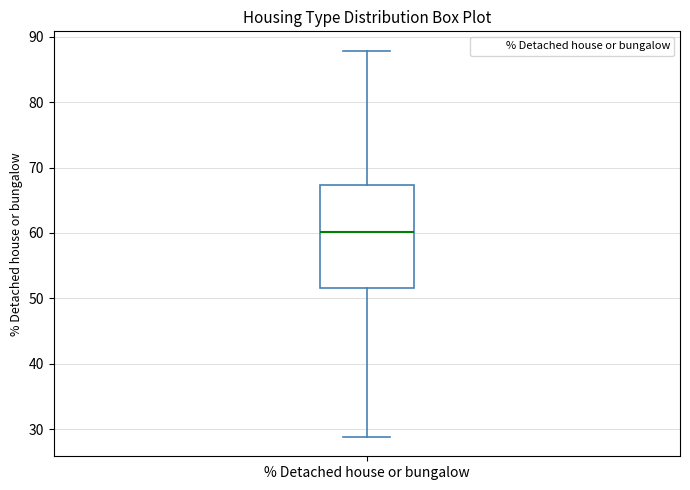

Where is the upper edge of the box for % Detached house or bungalow on the y-axis? The values are not printed on the chart, so give them approximately, as read against the axis.

67